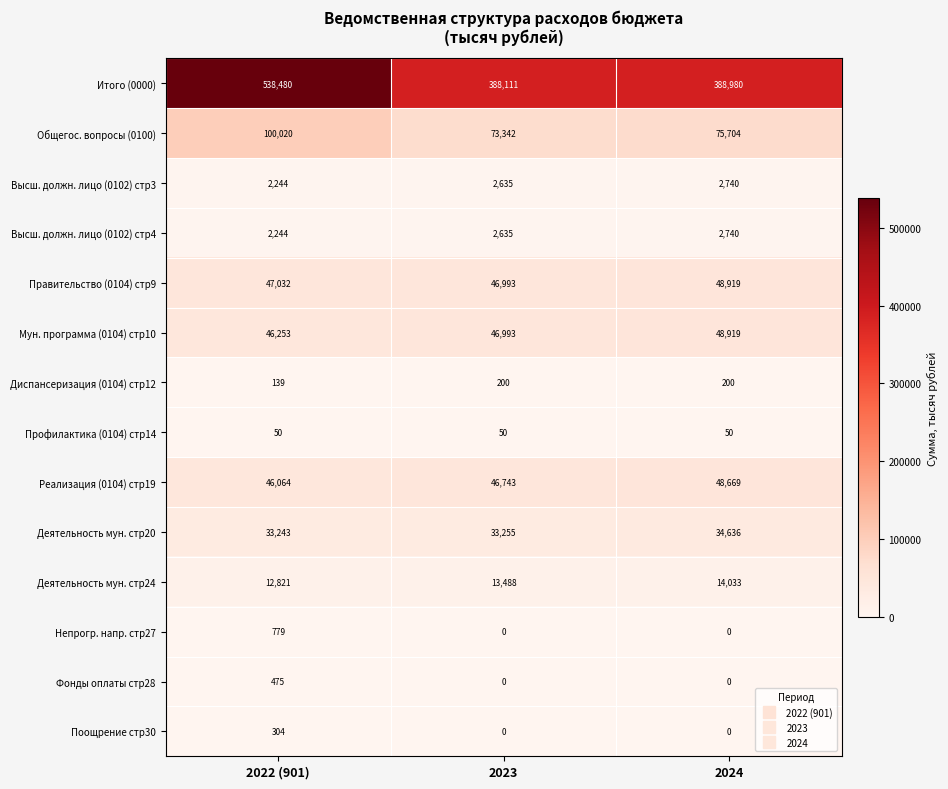

What is the total value across all series at 2022 (901)?

830148